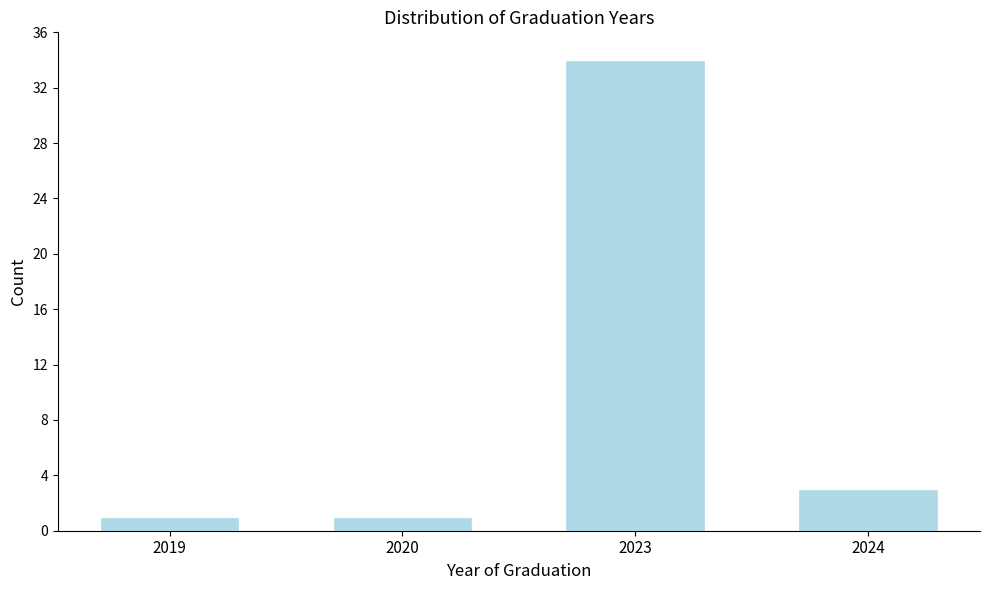

Reading right to left, transcribe all the data shown in this chart.

2024=3	2023=34	2020=1	2019=1